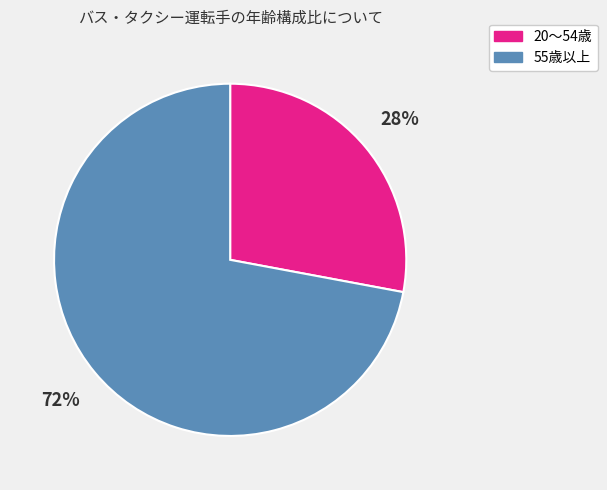

Is it true that 20～54歳 is 28% of the pie?

True